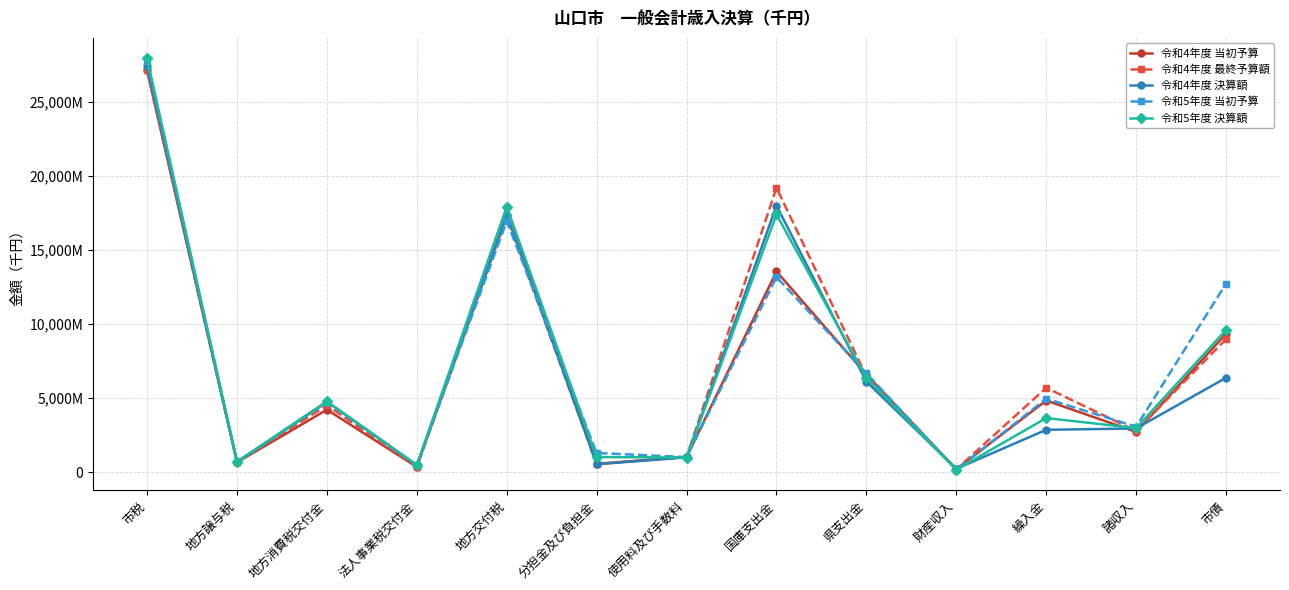

Which series ends up on top after the final intersection of 令和4年度 当初予算 and 令和5年度 当初予算?

令和5年度 当初予算